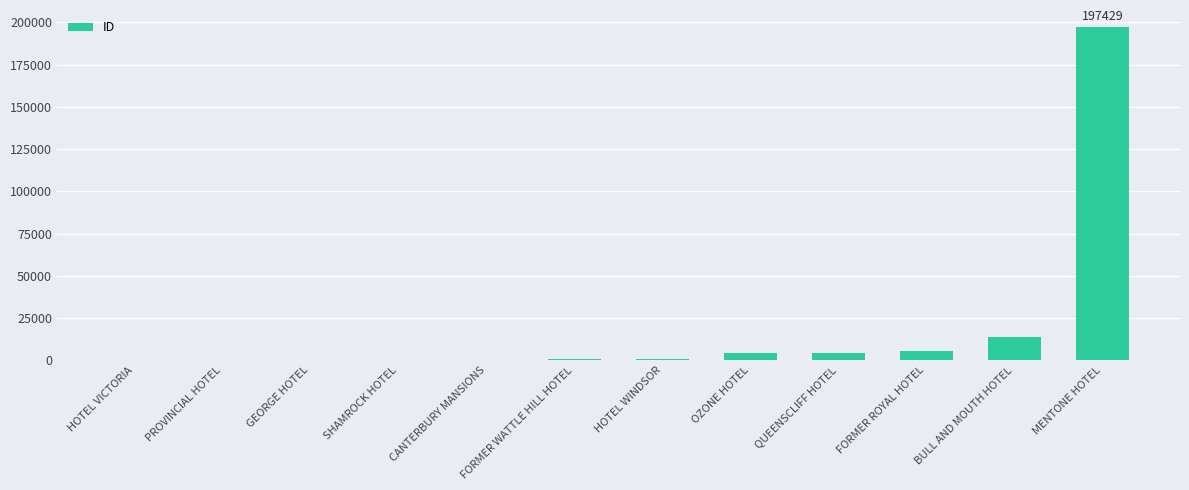

Which has a higher value, SHAMROCK HOTEL or QUEENSCLIFF HOTEL?

QUEENSCLIFF HOTEL